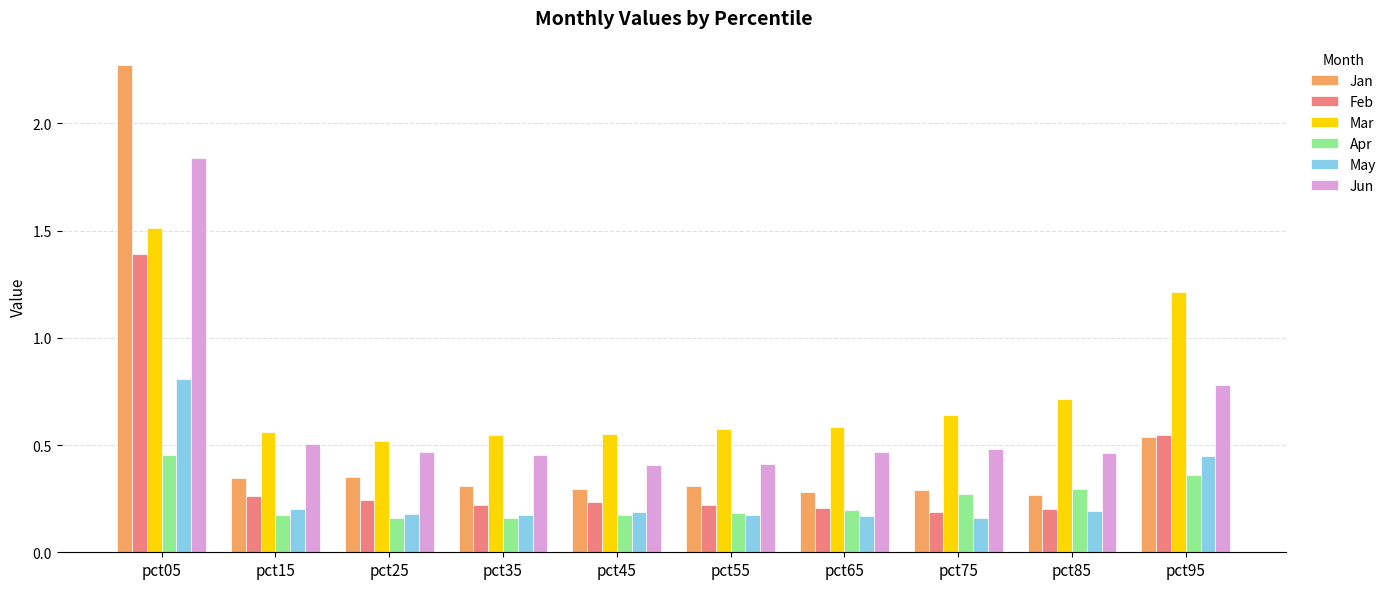

Rank the series by their maximum value, from highest to lowest.

Jan, Jun, Mar, Feb, May, Apr